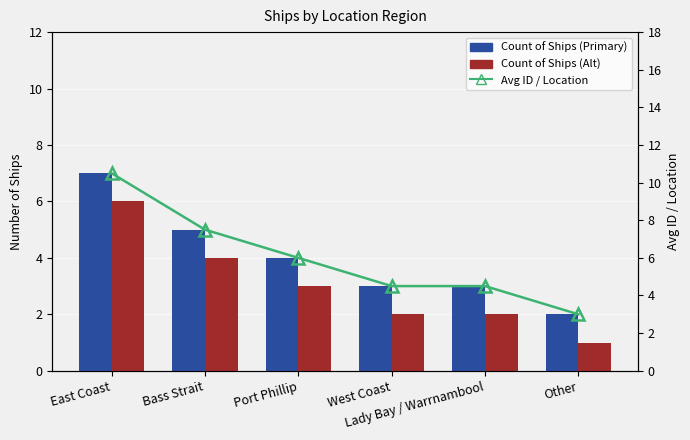

What is the lowest value of the Avg ID / Location series?

3.0